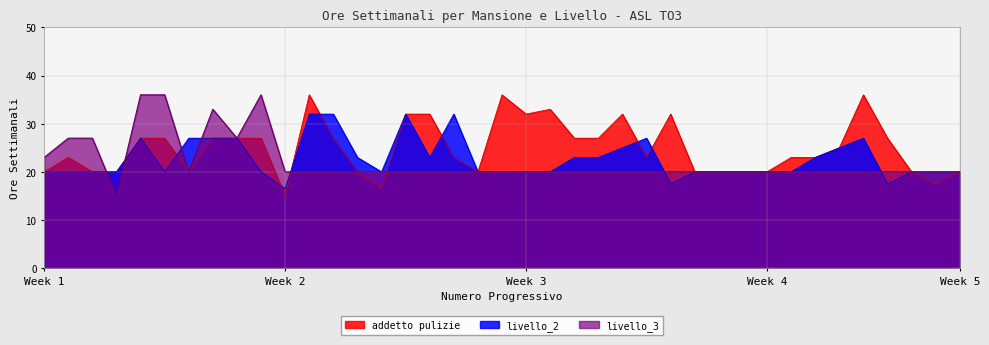

Read the livello_2 value at 36.

17.5